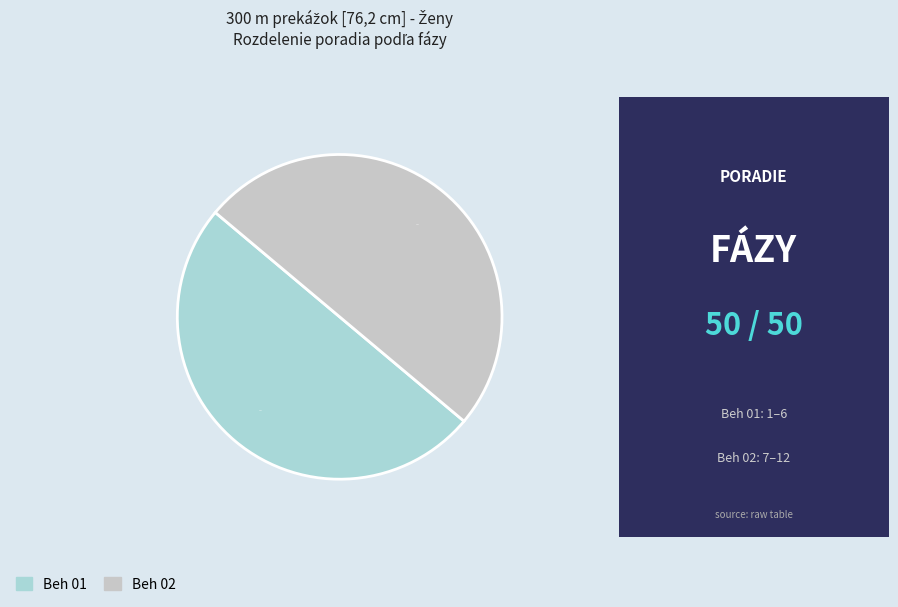

How many segments does this pie chart have?

2